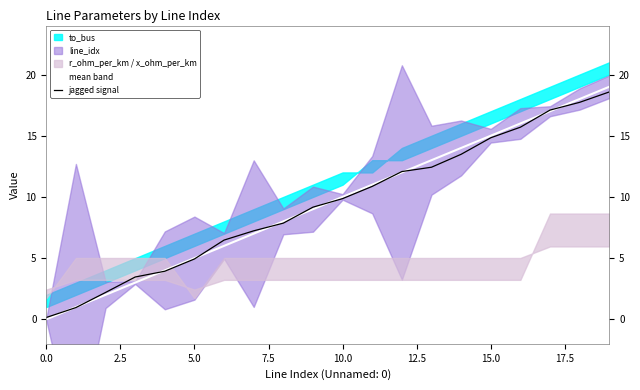

The value of jagged signal at 9 is 5.4. True or false?

False